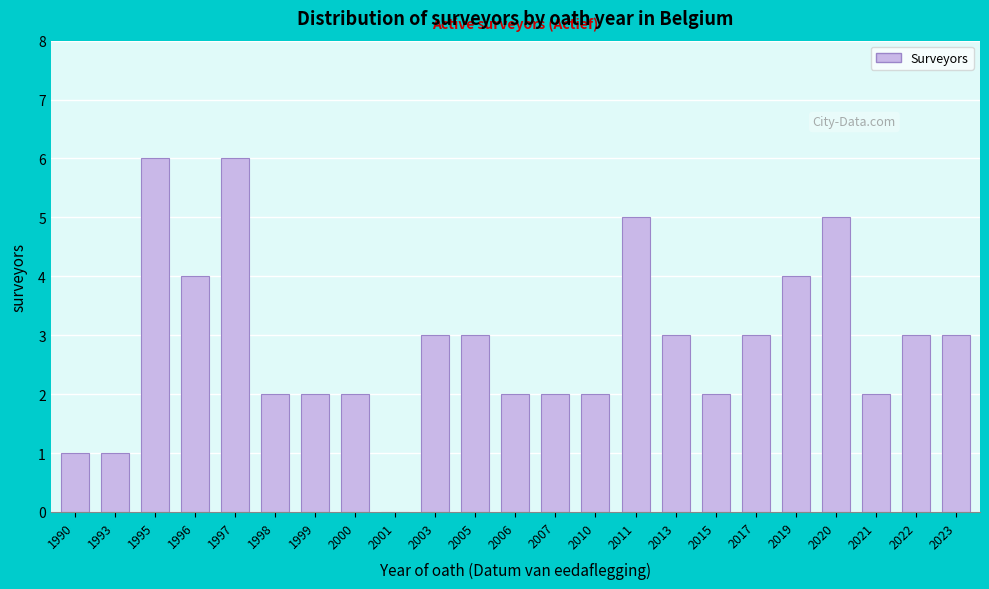

Reading left to right, list all the values displayed in this chart.

1990=1	1993=1	1995=6	1996=4	1997=6	1998=2	1999=2	2000=2	2001=0	2003=3	2005=3	2006=2	2007=2	2010=2	2011=5	2013=3	2015=2	2017=3	2019=4	2020=5	2021=2	2022=3	2023=3